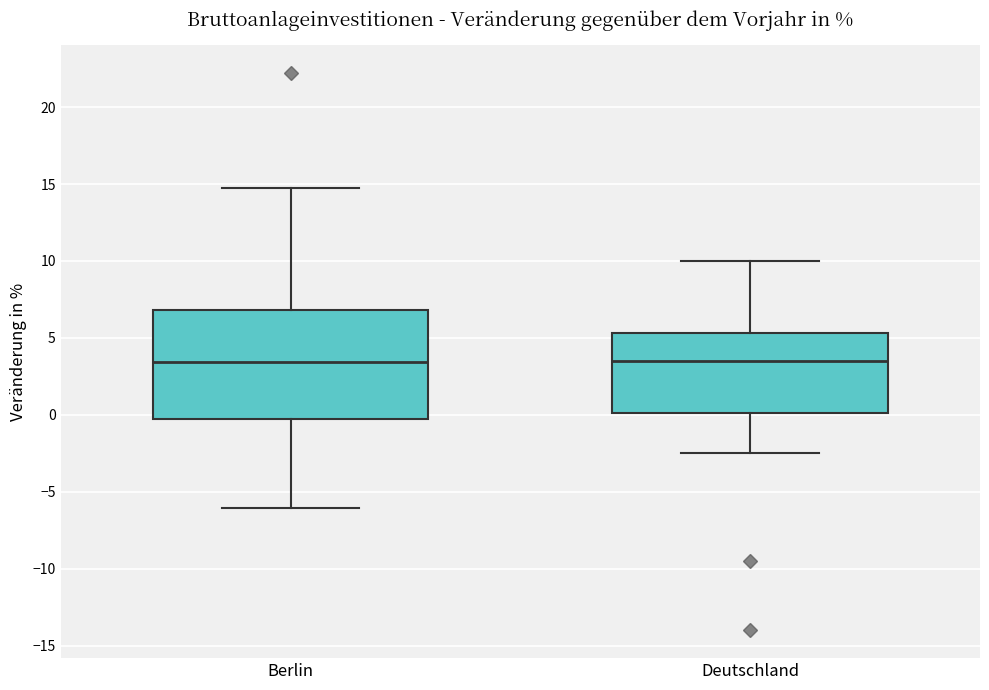

Reading left to right, transcribe this box plot: for each box, give where its median line is, the range the box spans, and where its two whiskers end, as read against the y-axis. The values are not printed on the chart, so give them approximately, as read against the axis.

Berlin: median 3.5, box -0.5 to 7.0, whiskers -6.0 to 15.0
Deutschland: median 3.5, box 0.0 to 5.5, whiskers -2.5 to 10.0